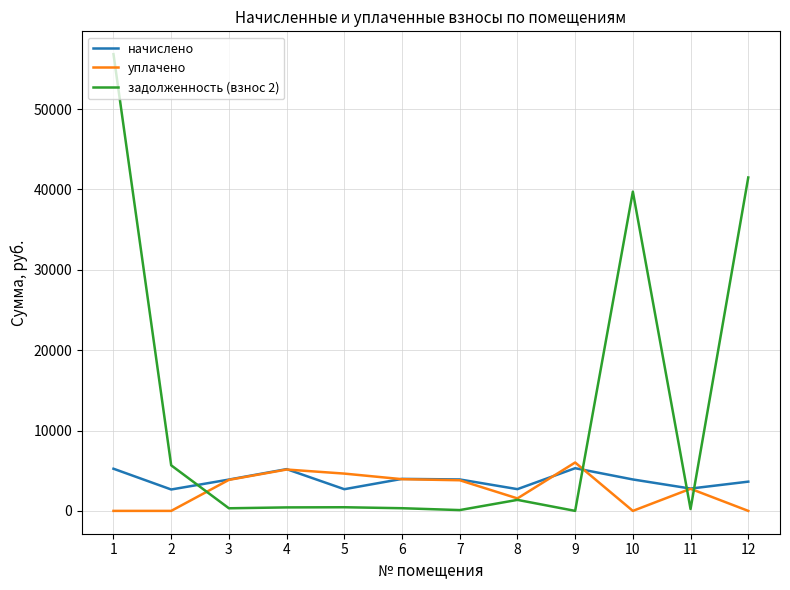

Which series has the largest total across all categories?

задолженность (взнос 2)